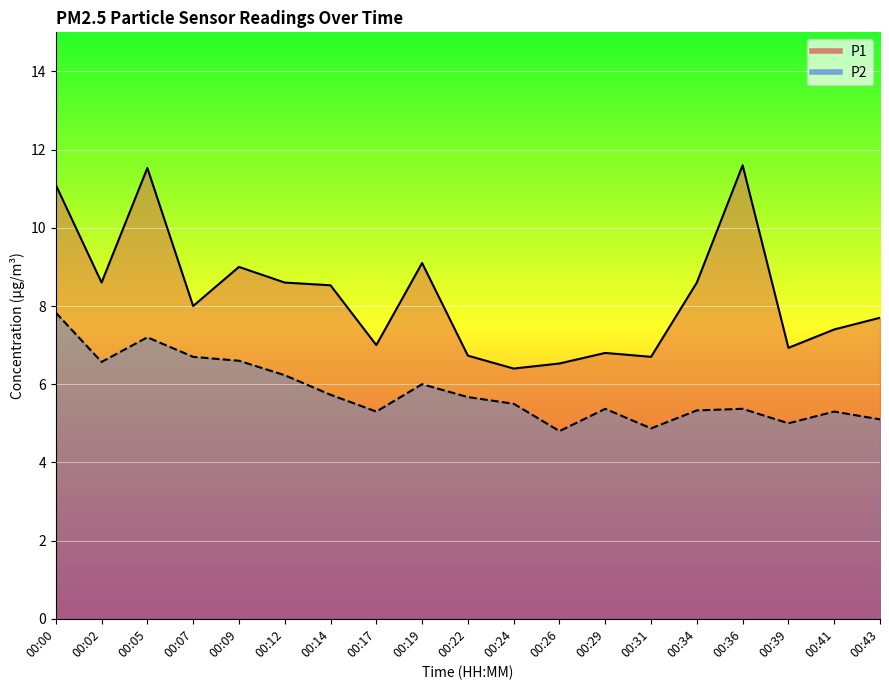

Reading left to right, what are all the values shown in this chart?

P1: 00:00=11.1	00:02=8.6	00:05=11.5	00:07=8.0	00:09=9.0	00:12=8.6	00:14=8.5	00:17=7.0	00:19=9.1	00:22=6.7	00:24=6.4	00:26=6.5	00:29=6.8	00:31=6.7	00:34=8.6	00:36=11.6	00:39=6.9	00:41=7.4	00:43=7.7
P2: 00:00=7.8	00:02=6.6	00:05=7.2	00:07=6.7	00:09=6.6	00:12=6.2	00:14=5.7	00:17=5.3	00:19=6.0	00:22=5.7	00:24=5.5	00:26=4.8	00:29=5.4	00:31=4.9	00:34=5.3	00:36=5.4	00:39=5.0	00:41=5.3	00:43=5.1